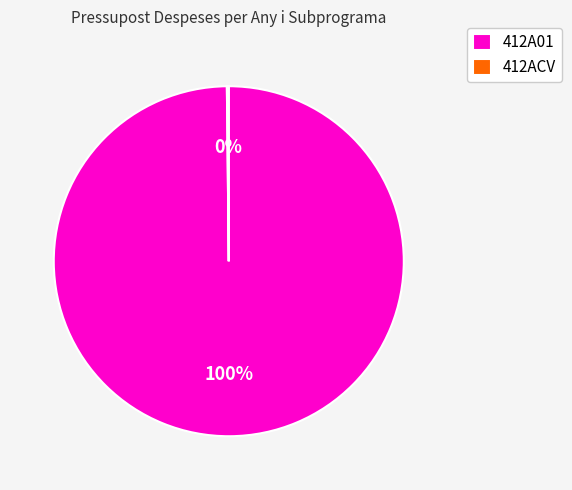

Is there any slice that represents more than half of the pie?

Yes